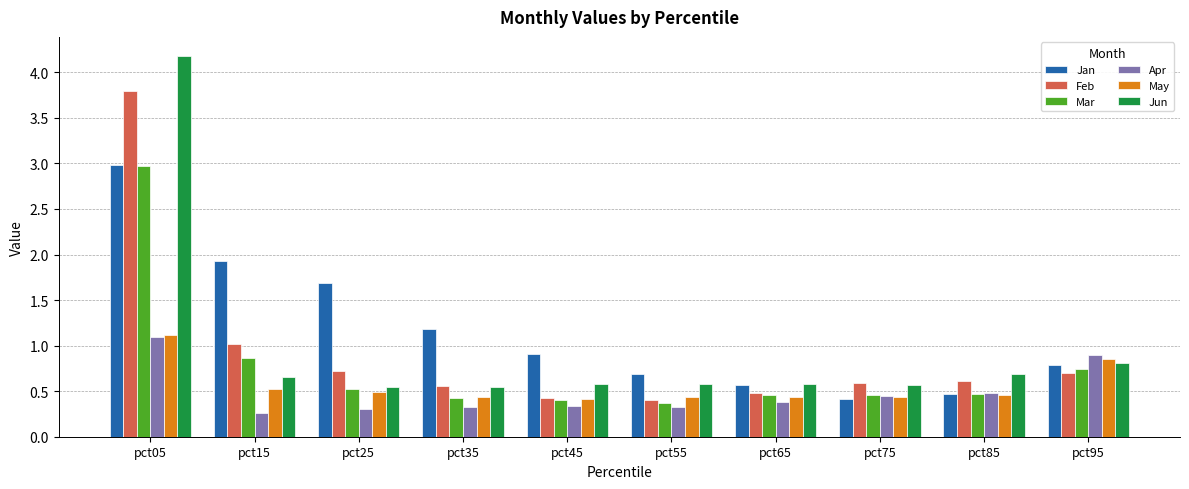

How many bars are there in each group?

6